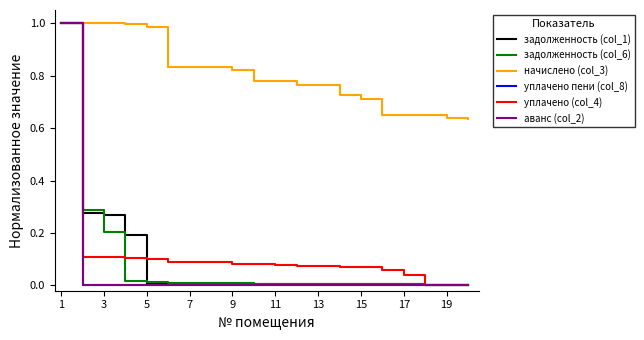

Is this an area chart (filled region under the line)?

No